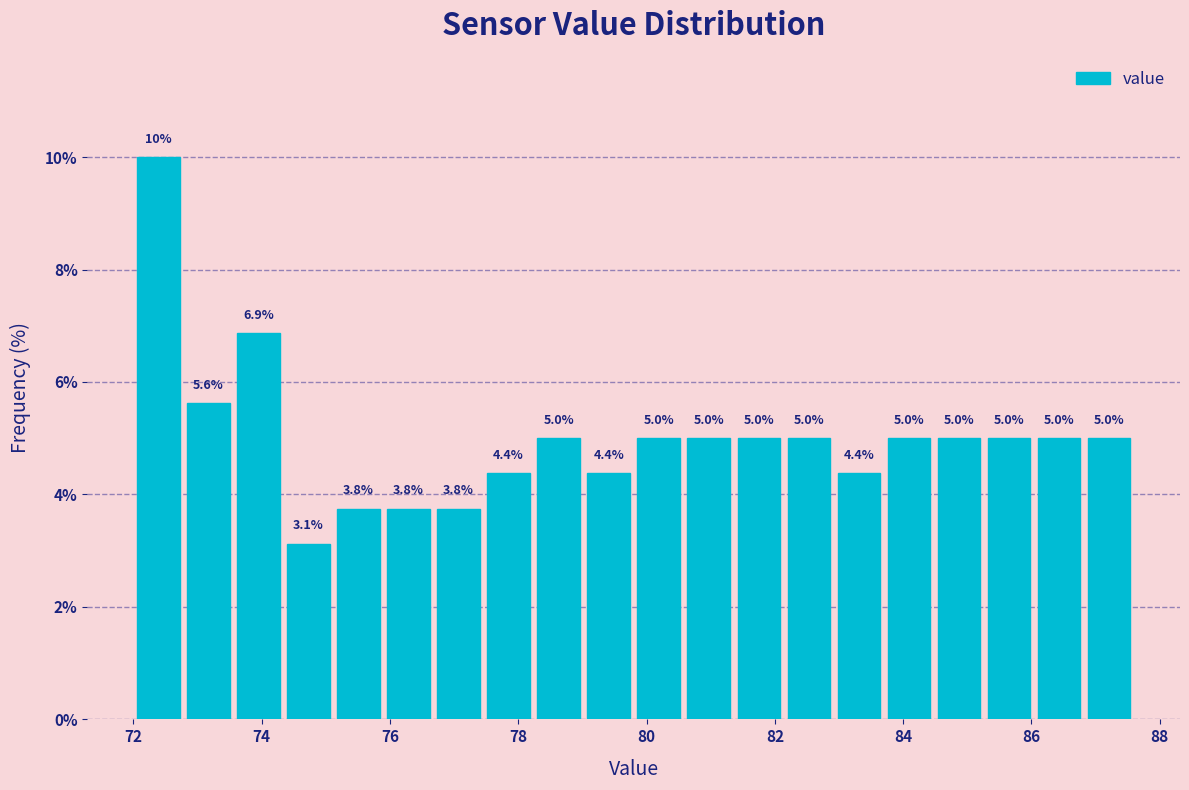

Around what value on the x-axis is the tallest bar? Give the approximate position of its centre, as read against the axis.

72.4